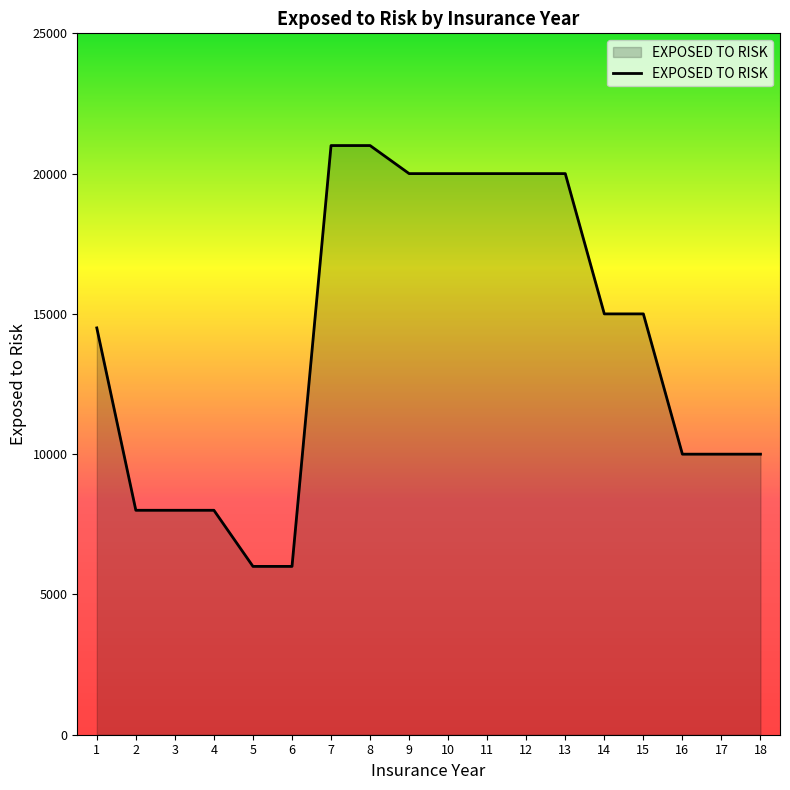

What is the average value?

14028